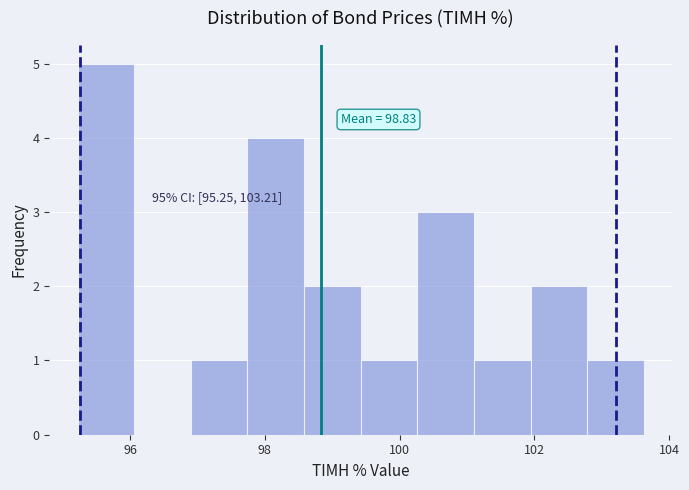

Which range on the x-axis has the tallest bar?

95.2 to 96.0